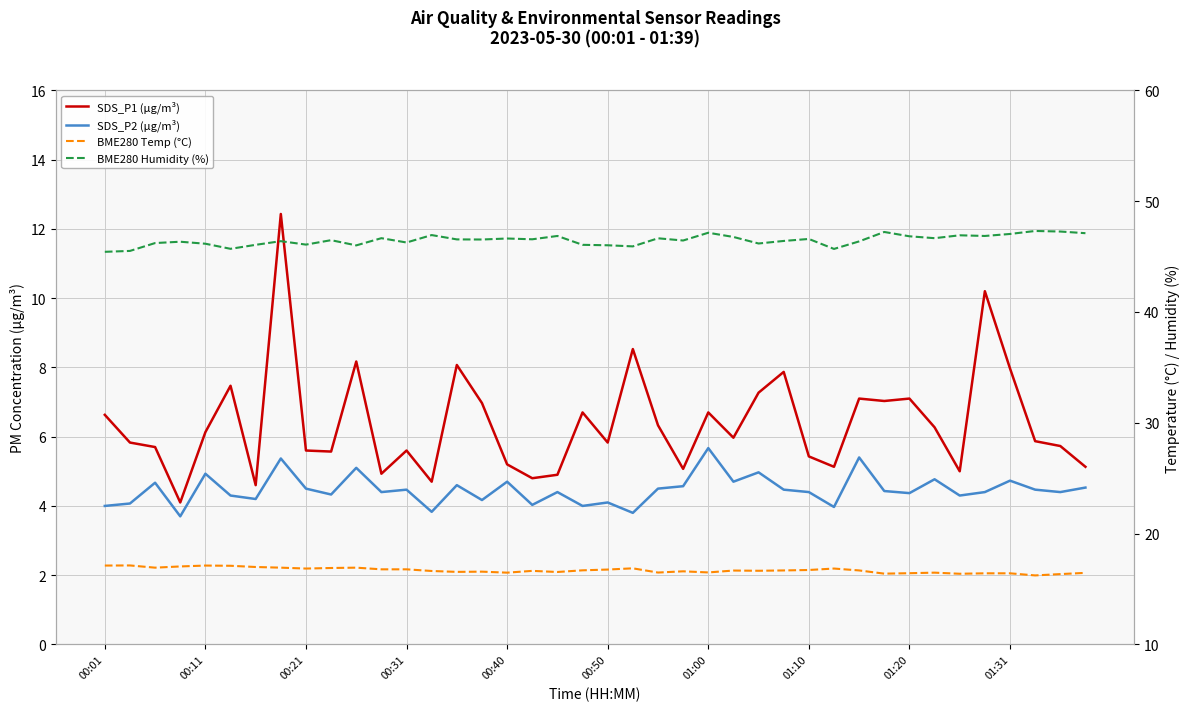

Count the number of categories in the chart.

40